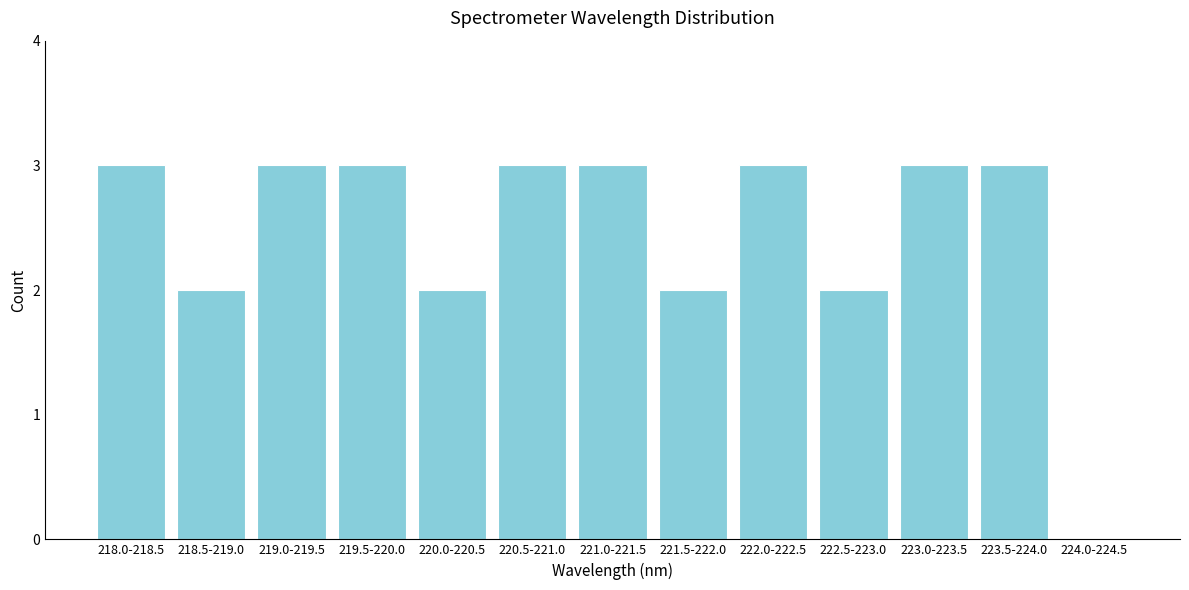

Reading right to left, list all the values displayed in this chart.

224.0-224.5=0	223.5-224.0=3	223.0-223.5=3	222.5-223.0=2	222.0-222.5=3	221.5-222.0=2	221.0-221.5=3	220.5-221.0=3	220.0-220.5=2	219.5-220.0=3	219.0-219.5=3	218.5-219.0=2	218.0-218.5=3